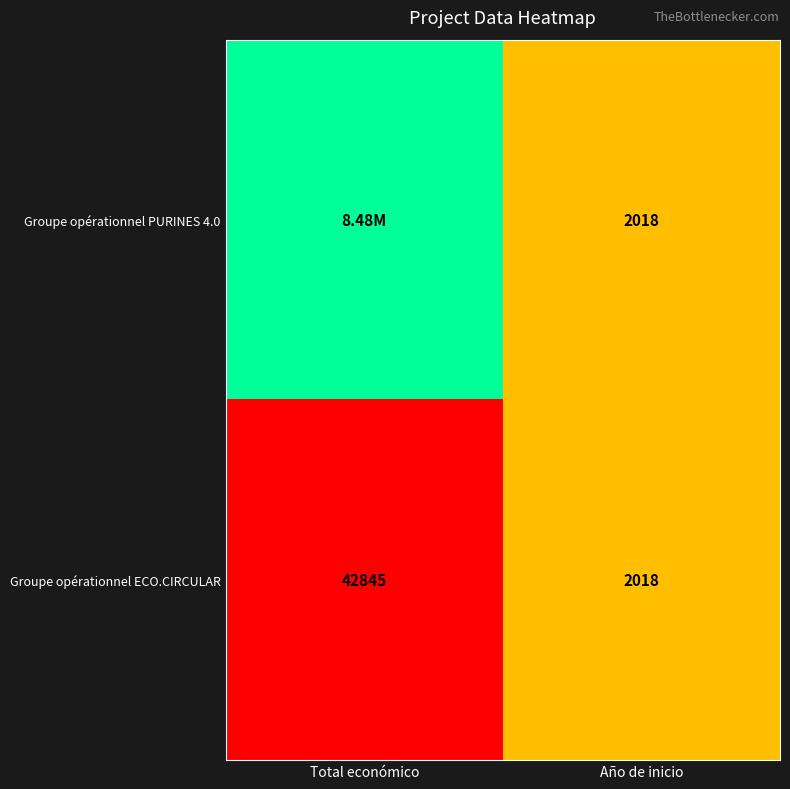

What is the total value across all series at Año de inicio?

4036